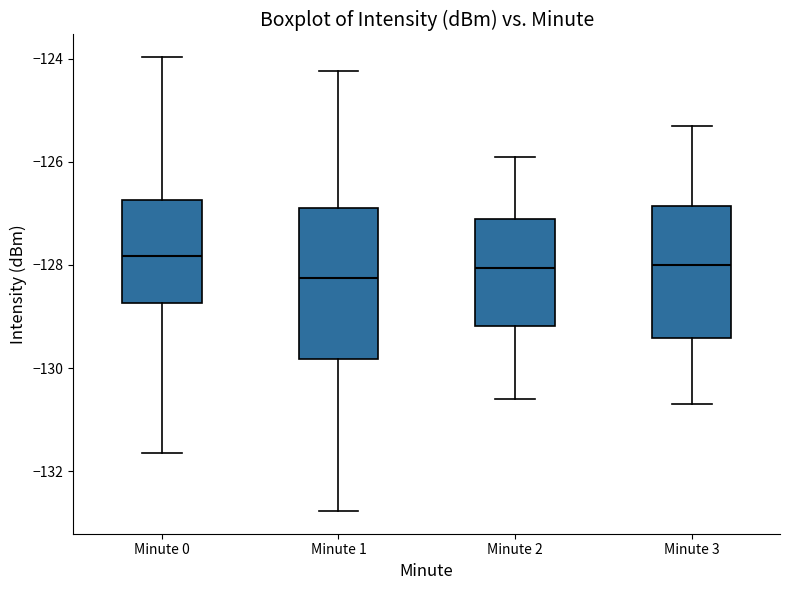

Where does the median line of the box for Minute 3 sit on the y-axis? The values are not printed on the chart, so give them approximately, as read against the axis.

-128.0